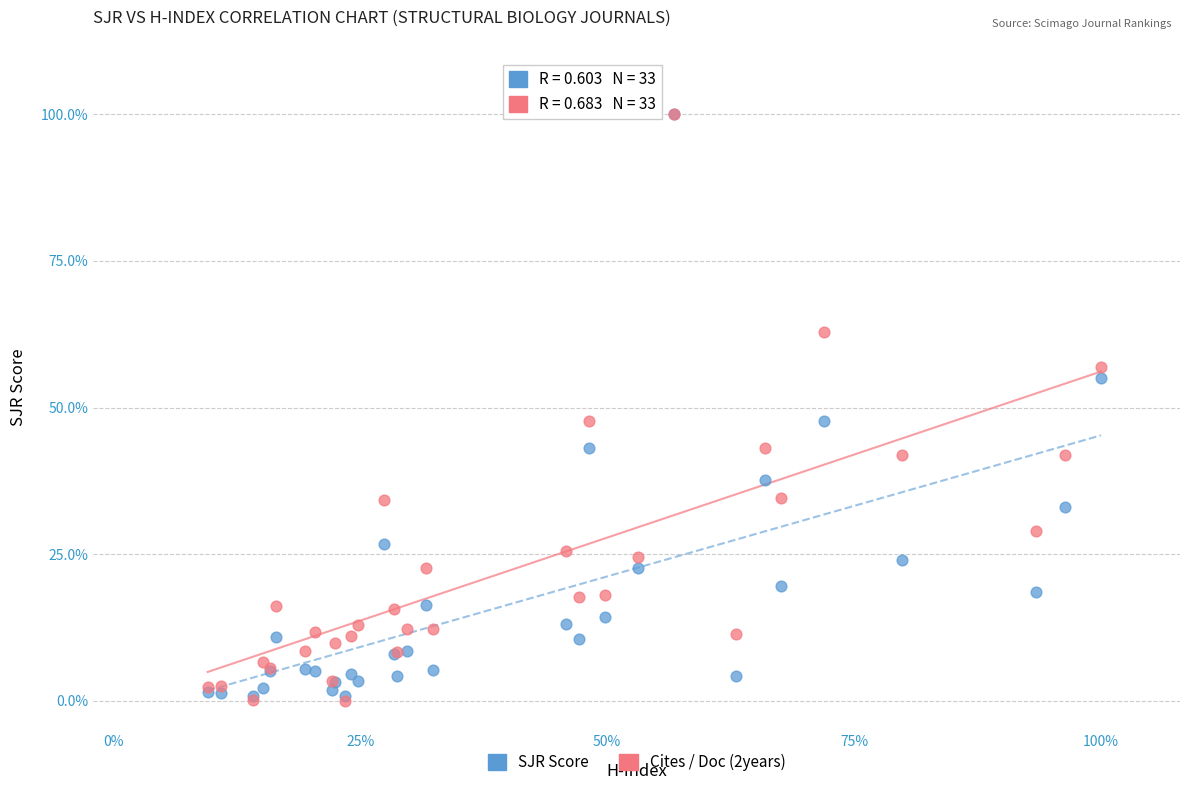

What are all the series names shown in the legend?

SJR Score, Cites / Doc (2years)